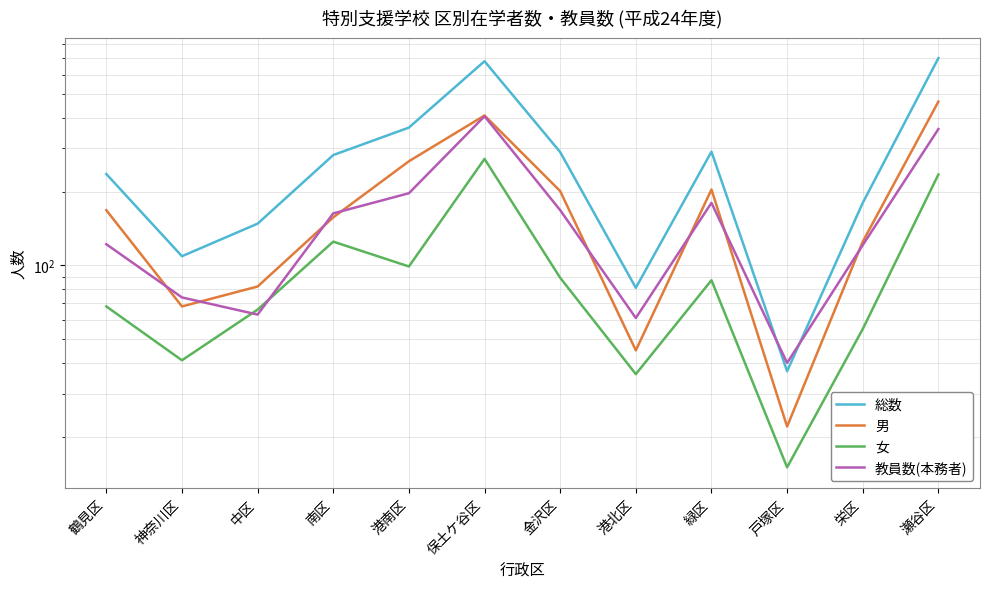

True or false: 総数 and 男 cross at least once.

False